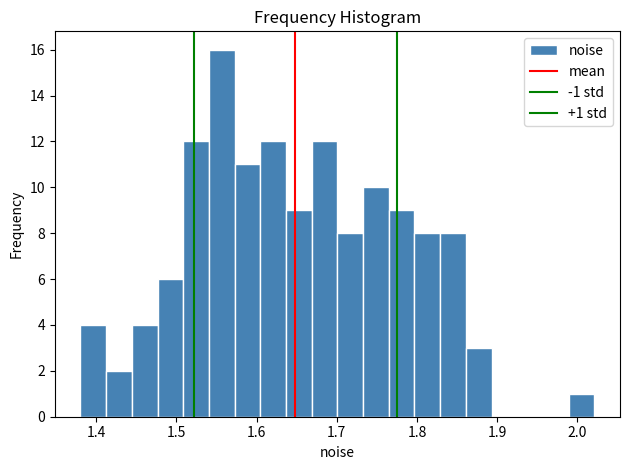

Read against the x-axis, roughly where is the centre of the tallest bar?

1.56